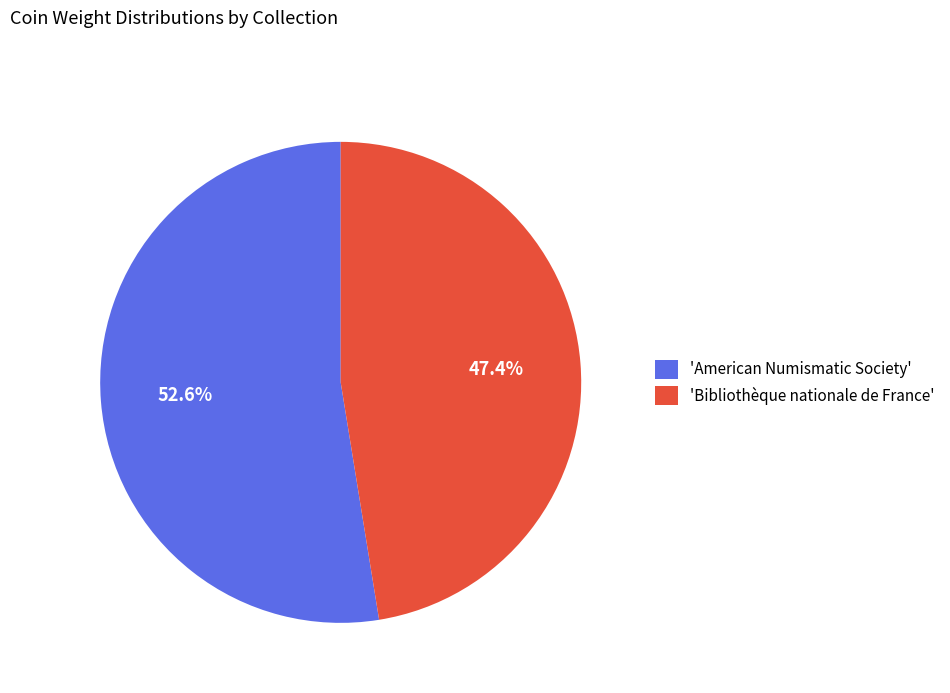

Rank the categories by value from lowest to highest.

'Bibliothèque nationale de France', 'American Numismatic Society'